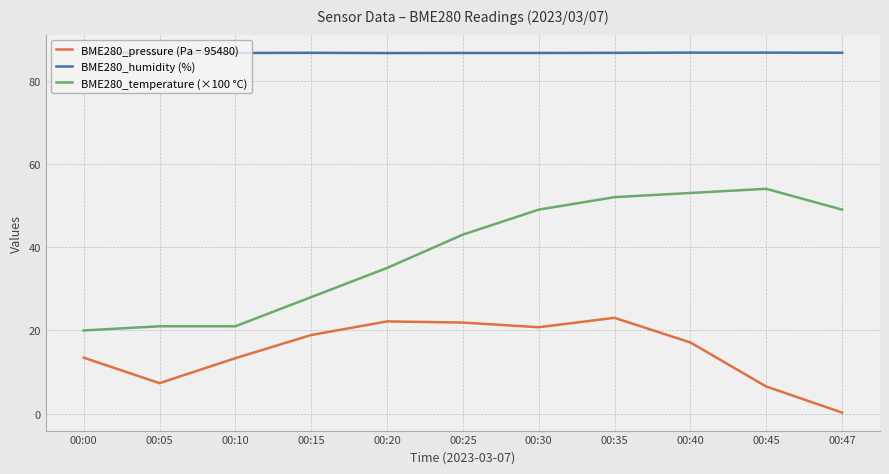

True or false: BME280_temperature (×100 °C) has a value of 30.4 at 00:35.

False